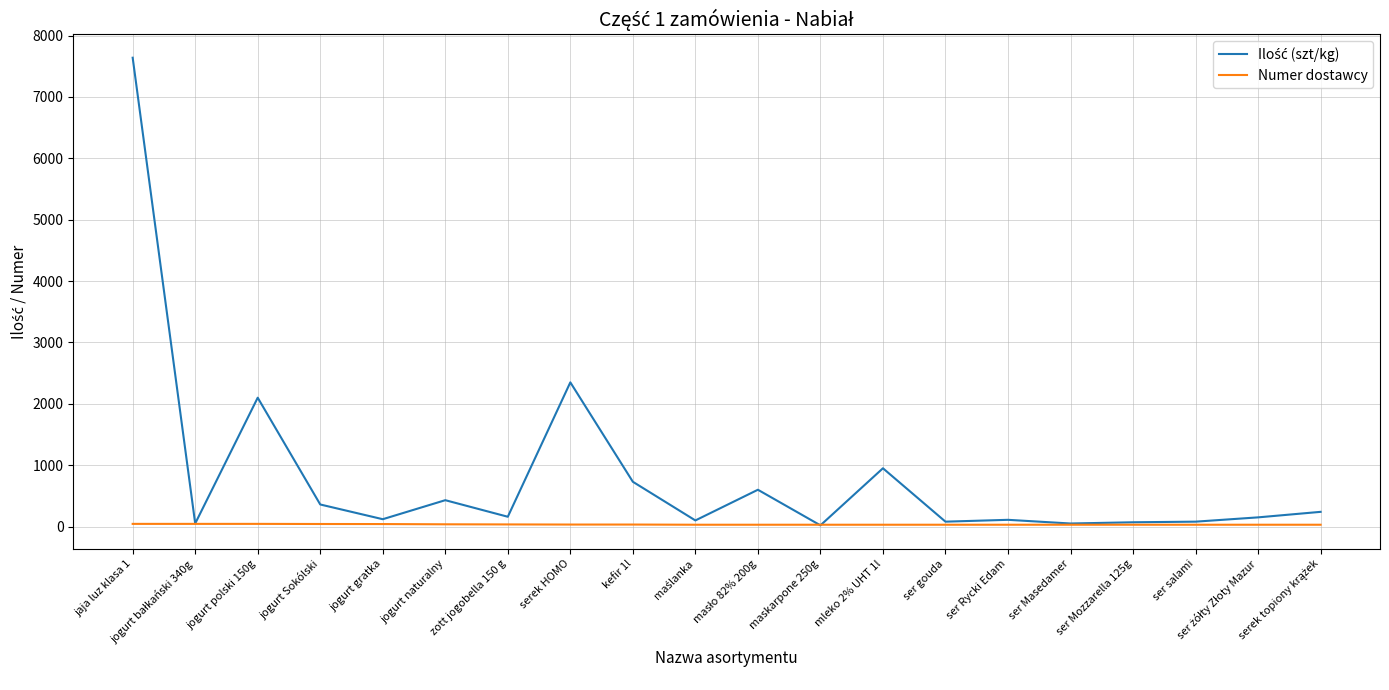

What is the spread (max minus min) of values at jogurt polski 150g?

2056